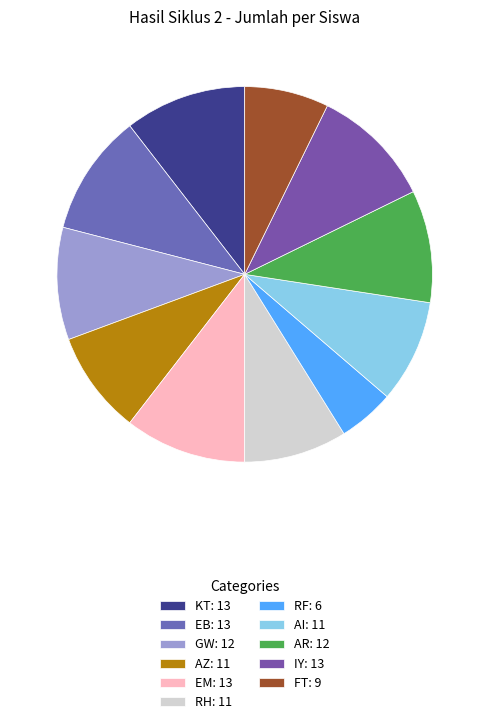

To the nearest percent, what is the difference between the largest and smallest slice percentages?

6%